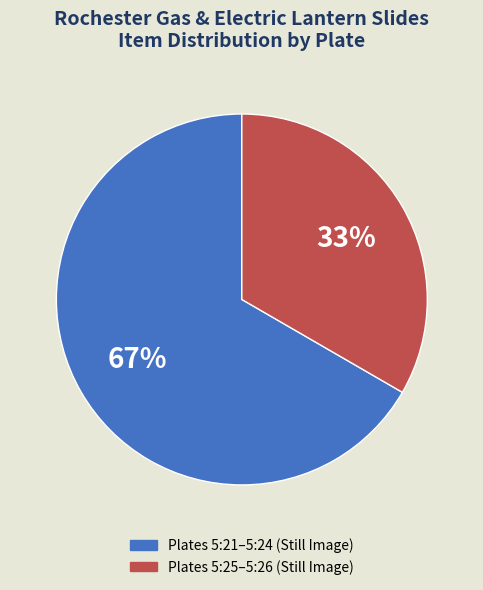

Does any single category account for the majority?

Yes